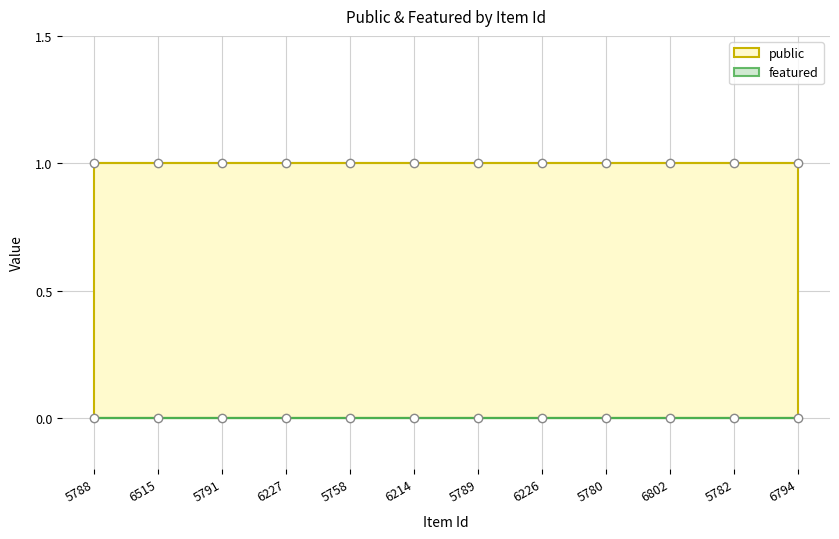

The public series shows 1 at 6227. True or false?

True